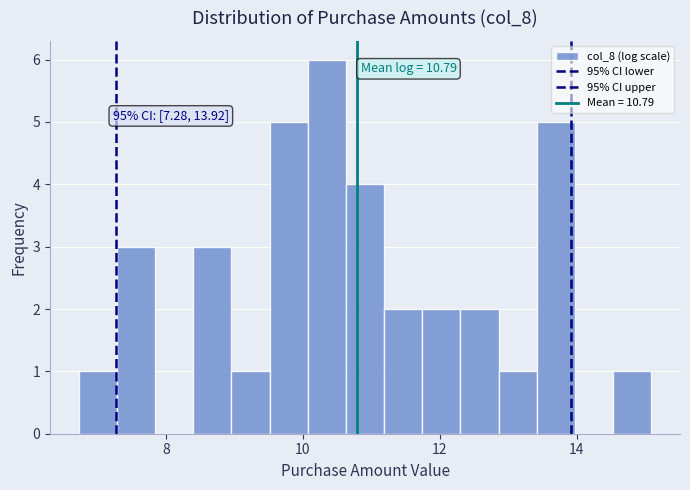

Around what value on the x-axis is the tallest bar? Give the approximate position of its centre, as read against the axis.

10.4